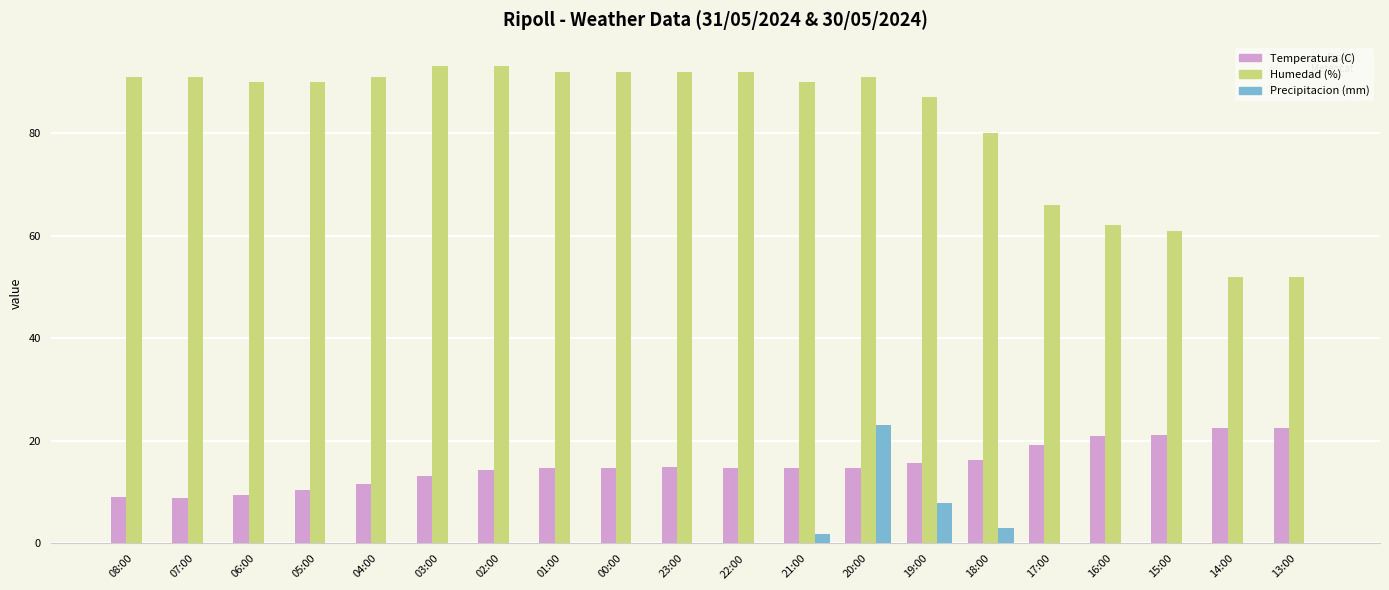

Between 06:00 and 16:00, which series saw the biggest shift?

Humedad (%)